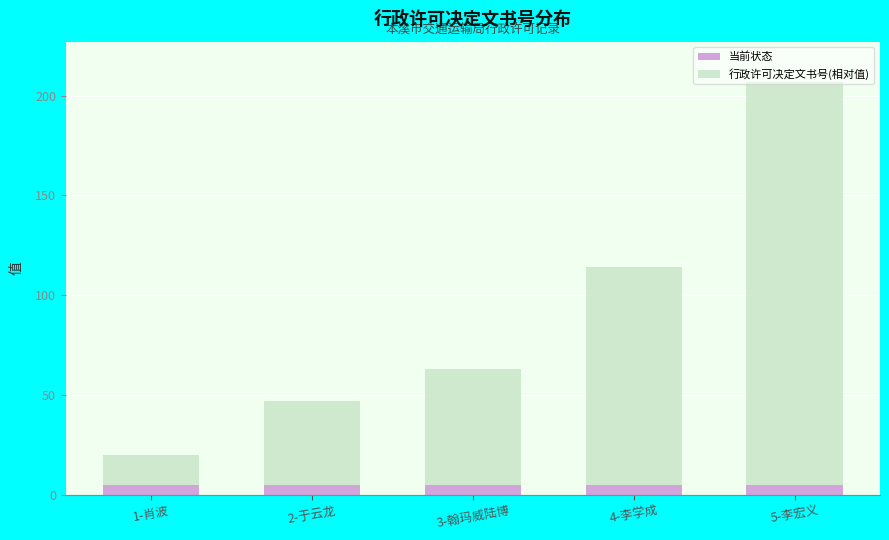

What is the highest value of the 当前状态 series?

5